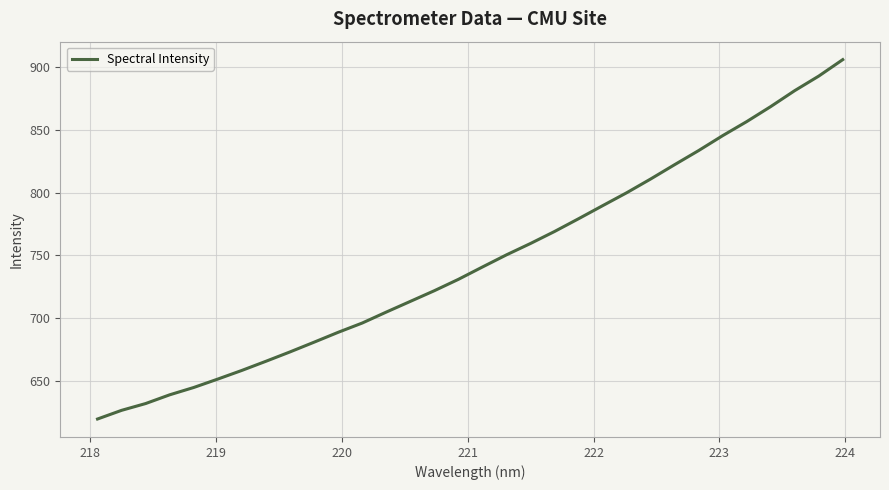

What is the smallest value displayed?

619.8